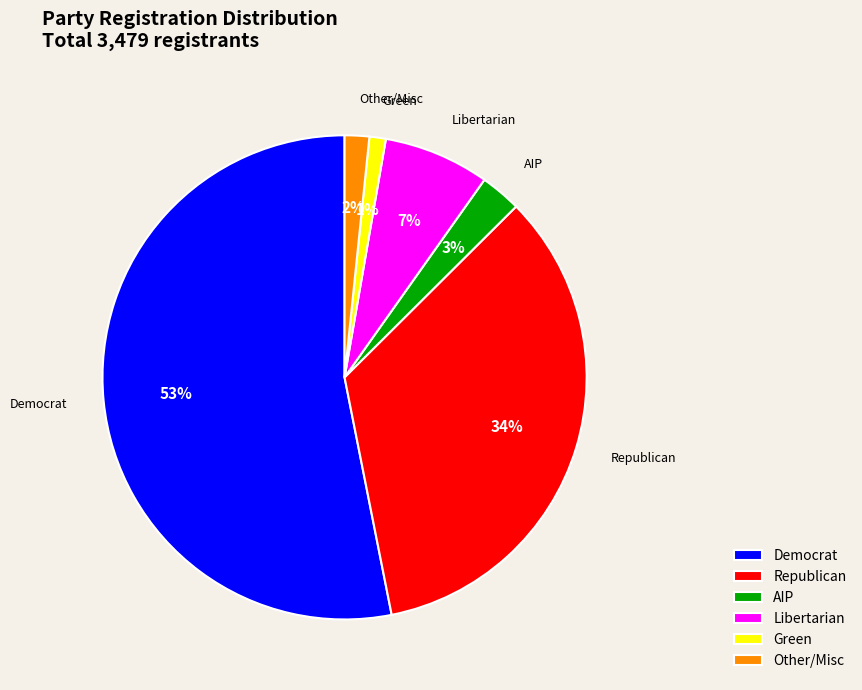

Rank the categories by value from highest to lowest.

Democrat, Republican, Libertarian, AIP, Other/Misc, Green